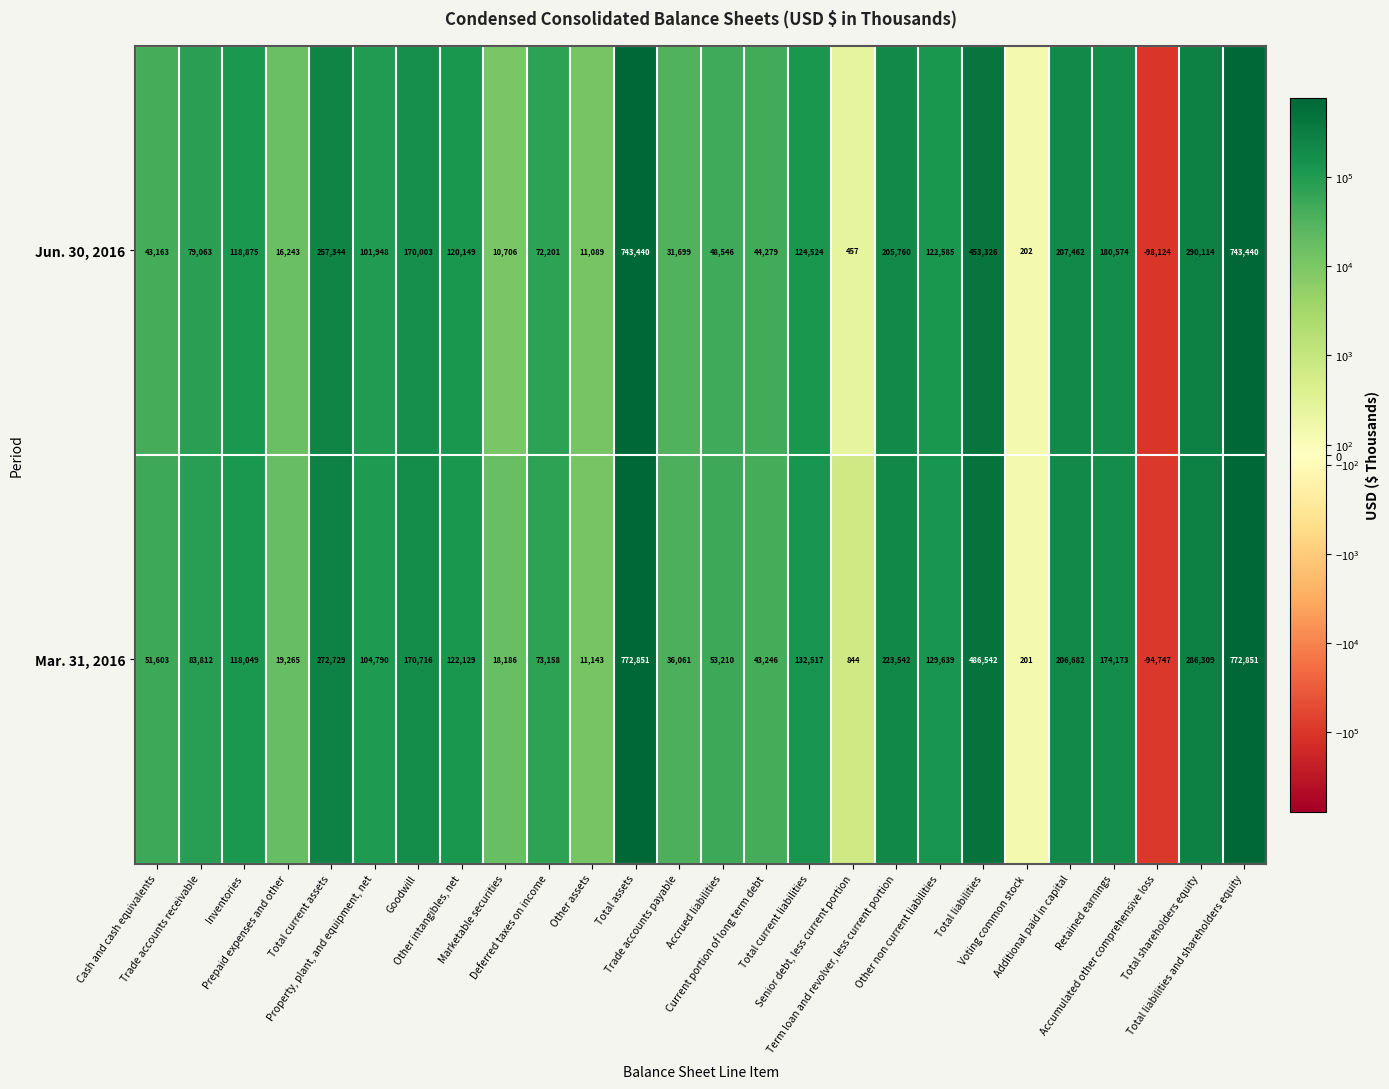

What is the spread (max minus min) of values at Voting common stock?

1